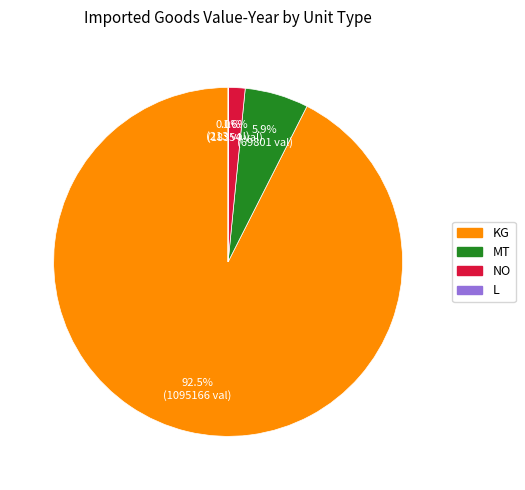

What is the majority slice?

KG